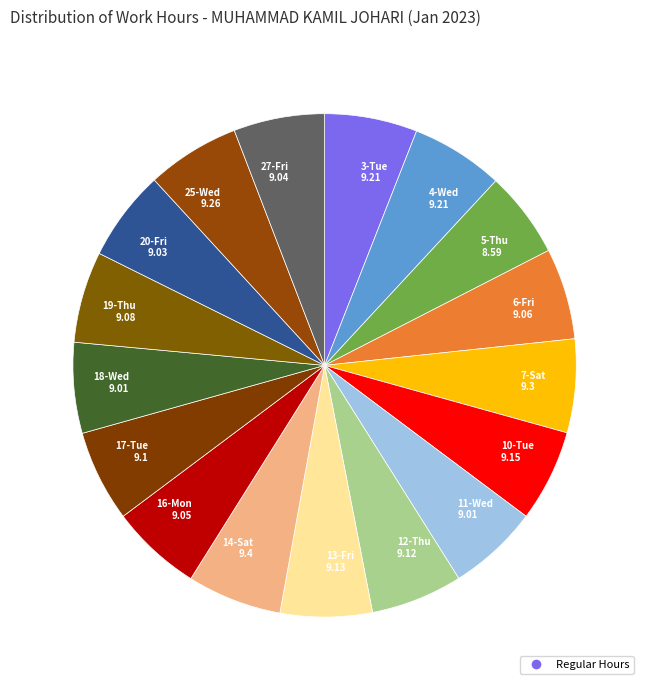

Do 14-Sat 9.4 and 18-Wed 9.01 together represent more than half of the pie?

No